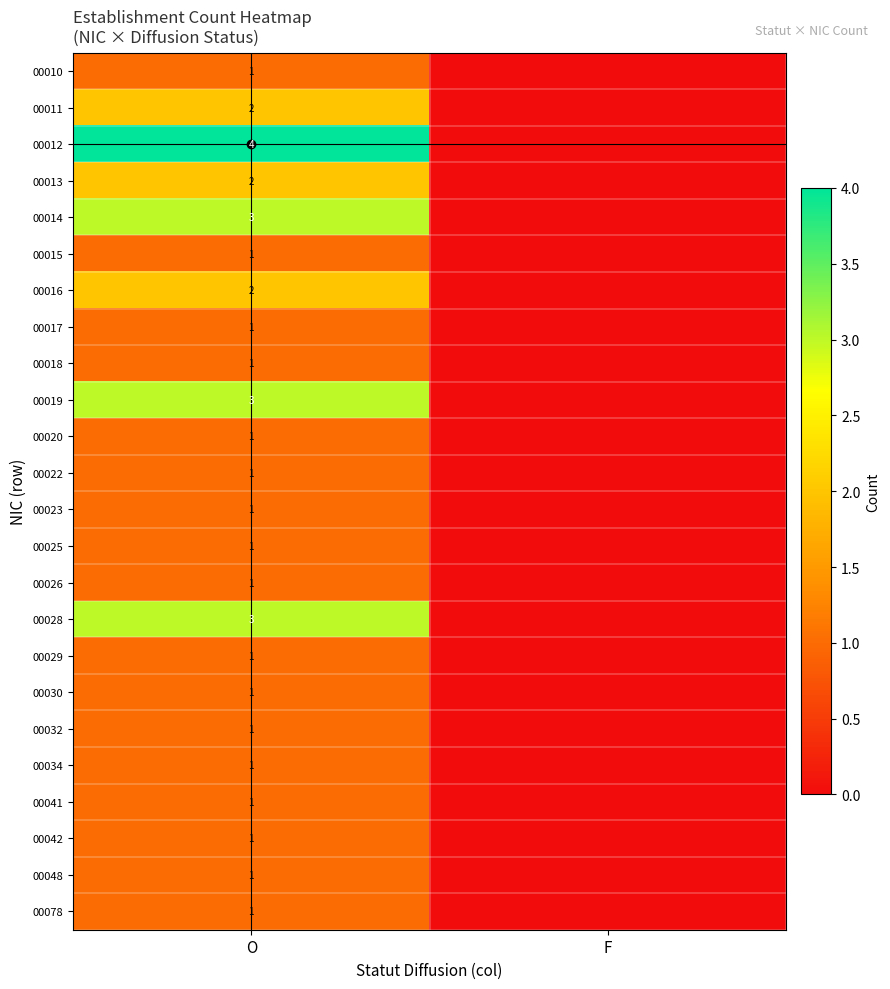

Which has a higher value, O or F?

O